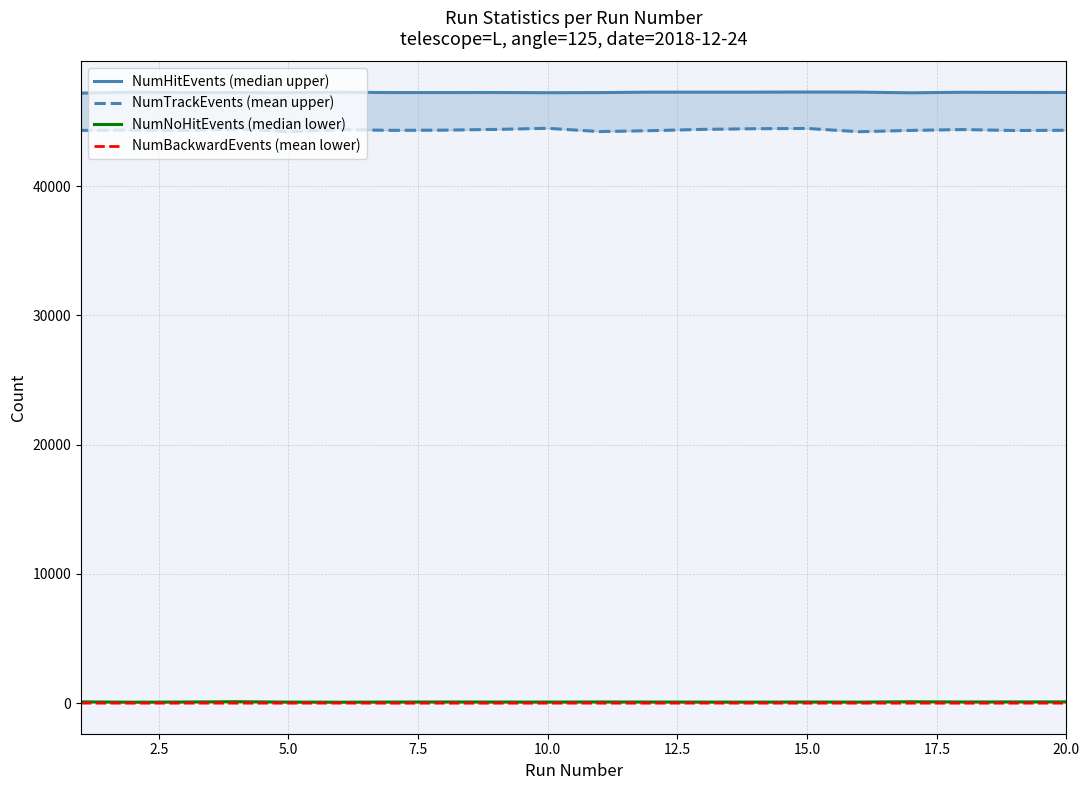

What is the sum of the NumBackwardEvents (mean lower) values at 14 and 17.5?

9